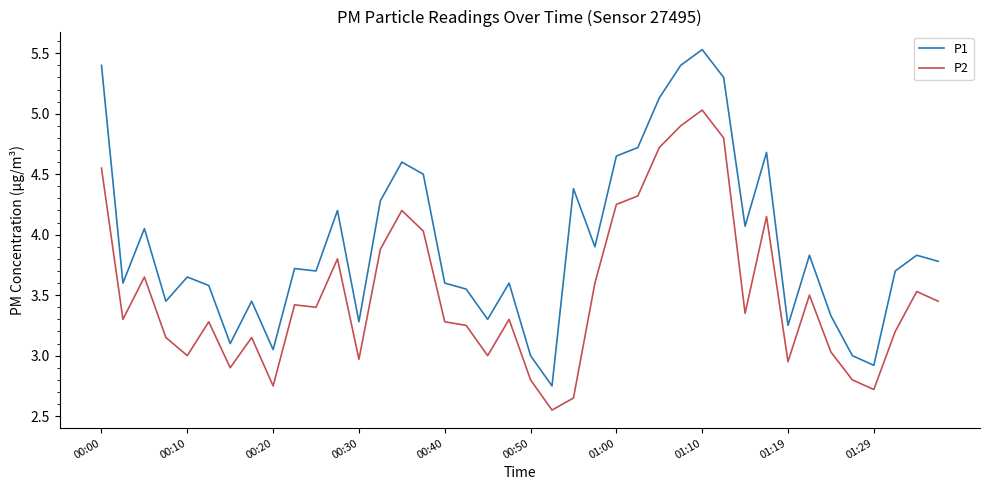

True or false: P2 and P1 intersect in this chart.

False